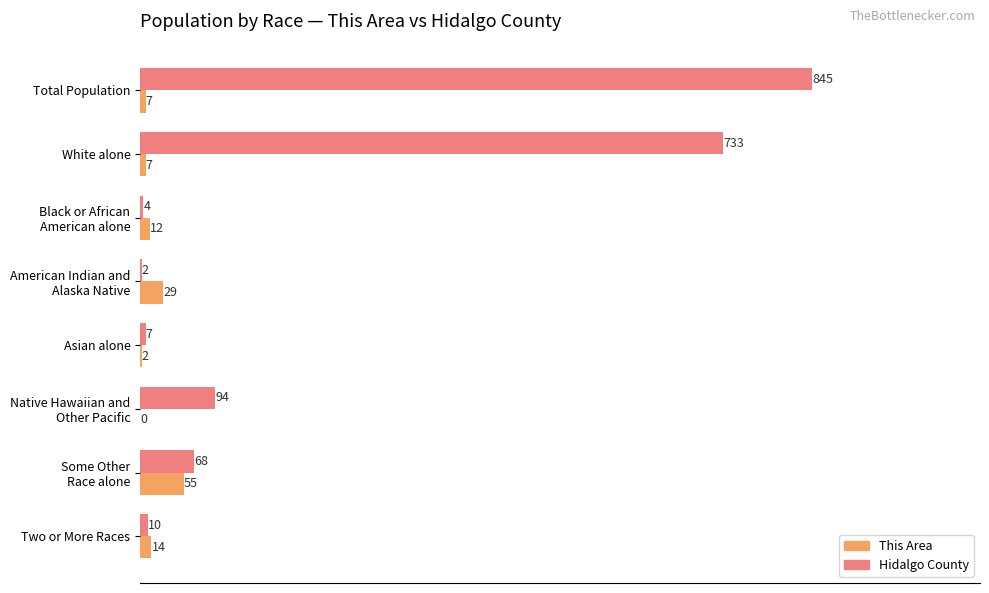

Is it true that Hidalgo County equals 1226 at White alone?

False